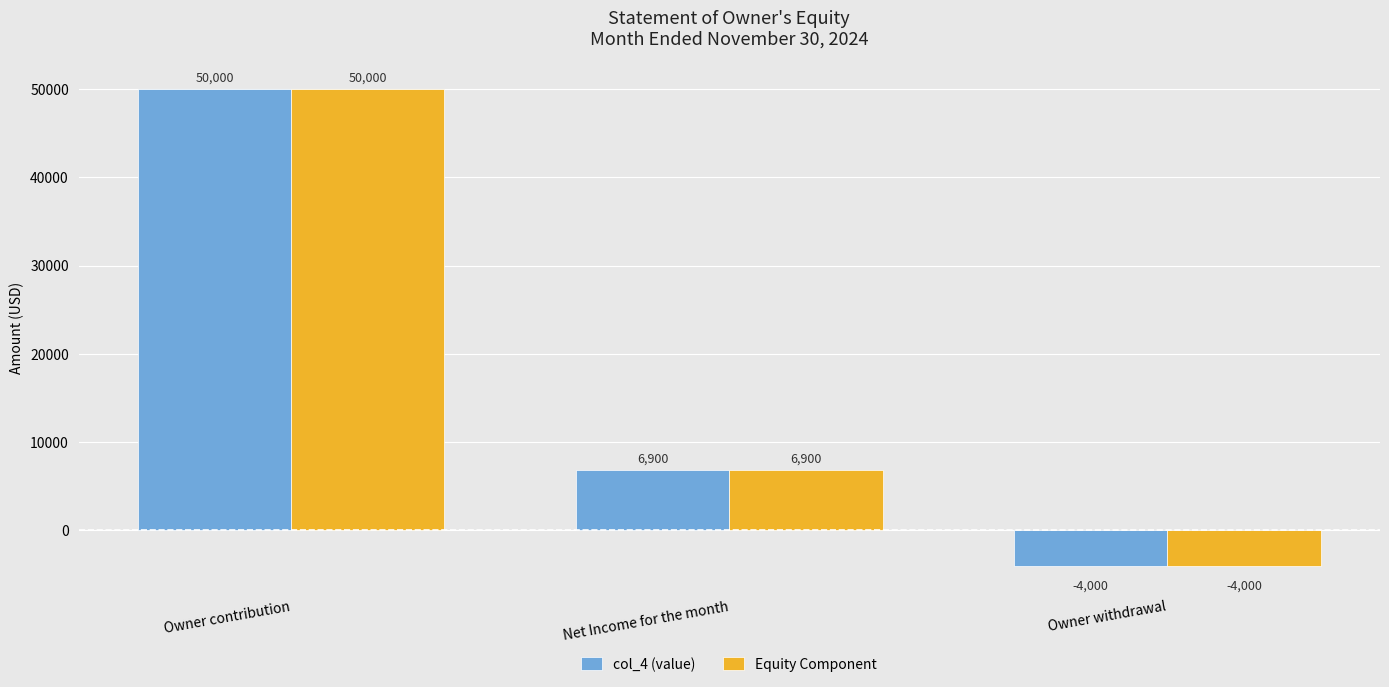

Rank the categories by col_4 (value) value from lowest to highest.

Owner withdrawal, Net Income for the month, Owner contribution